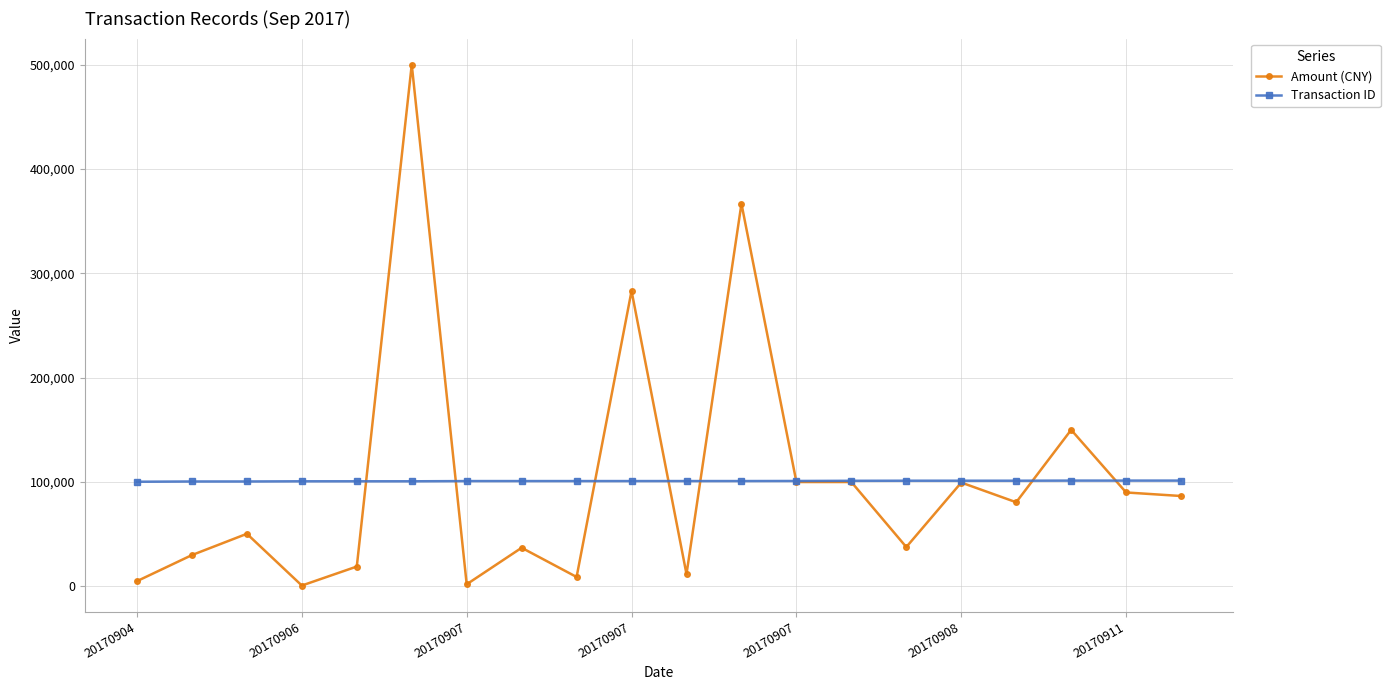

List the series in order of their peak value, highest first.

Amount (CNY), Transaction ID